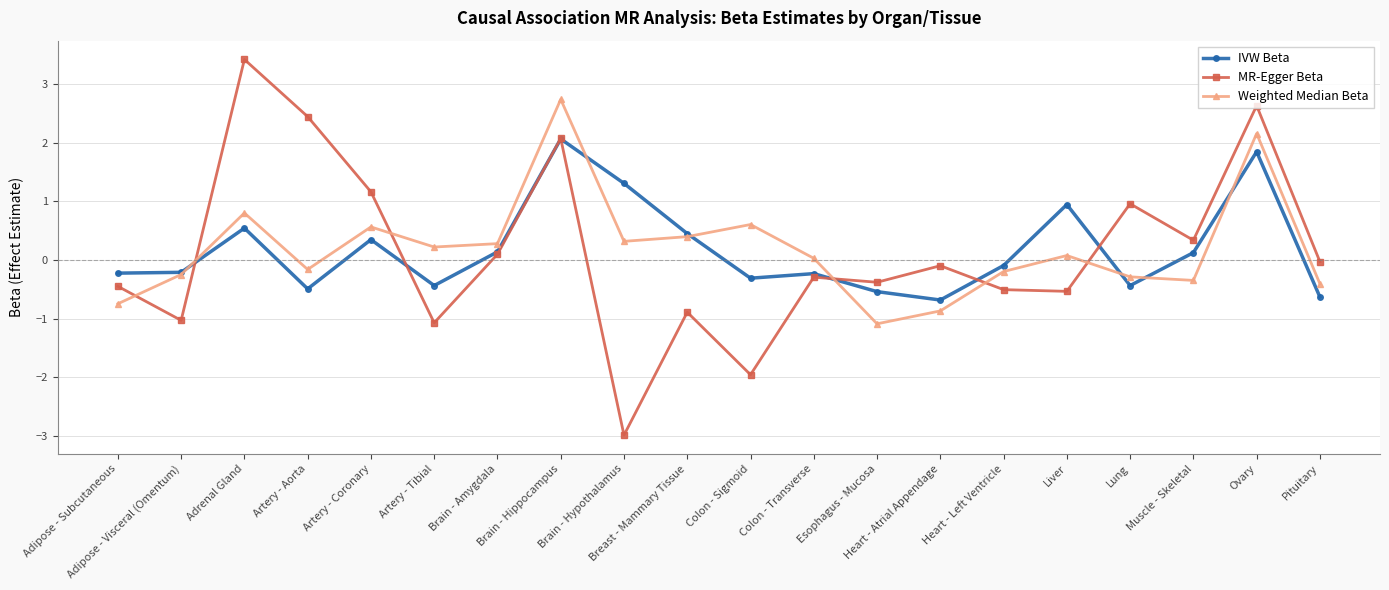

What is the value of the Weighted Median Beta point at the 19th from the left?

2.2